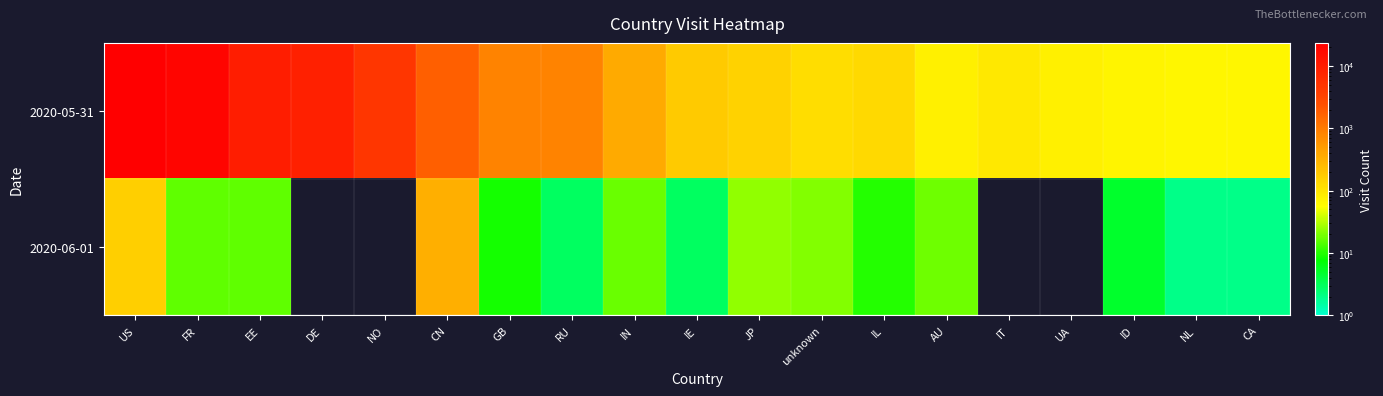

What is the difference between the highest and lowest values at JP?

125.0